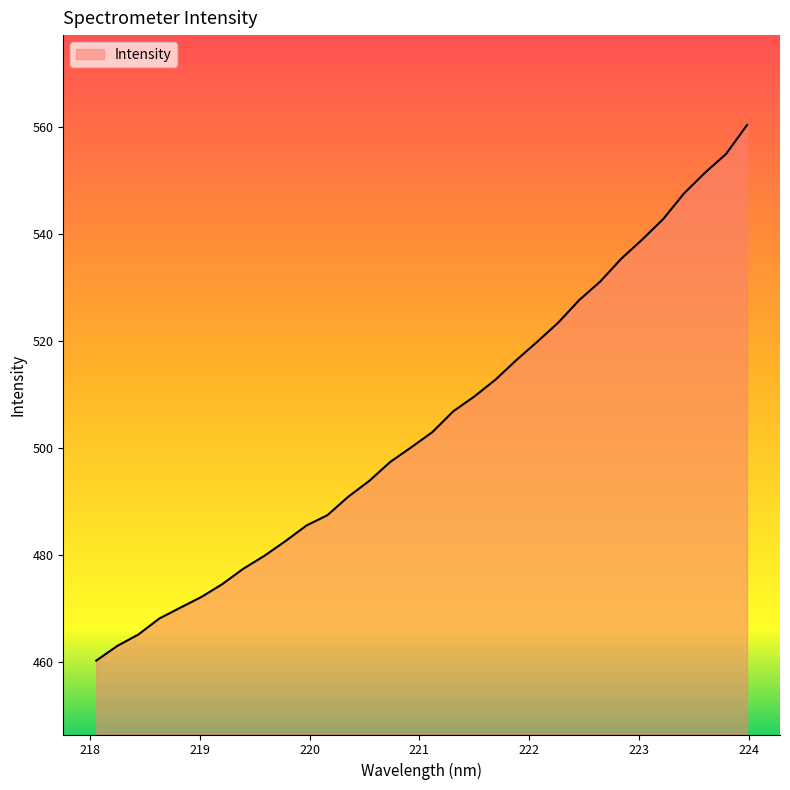

Reading left to right, transcribe all the data shown in this chart.

460.3	463.0	465.2	468.2	470.2	472.2	474.6	477.5	479.9	482.6	485.5	487.5	490.9	493.9	497.5	500.2	503.0	506.9	509.7	512.8	516.5	519.9	523.5	527.7	531.2	535.4	539.0	542.8	547.6	551.5	555.0	560.4